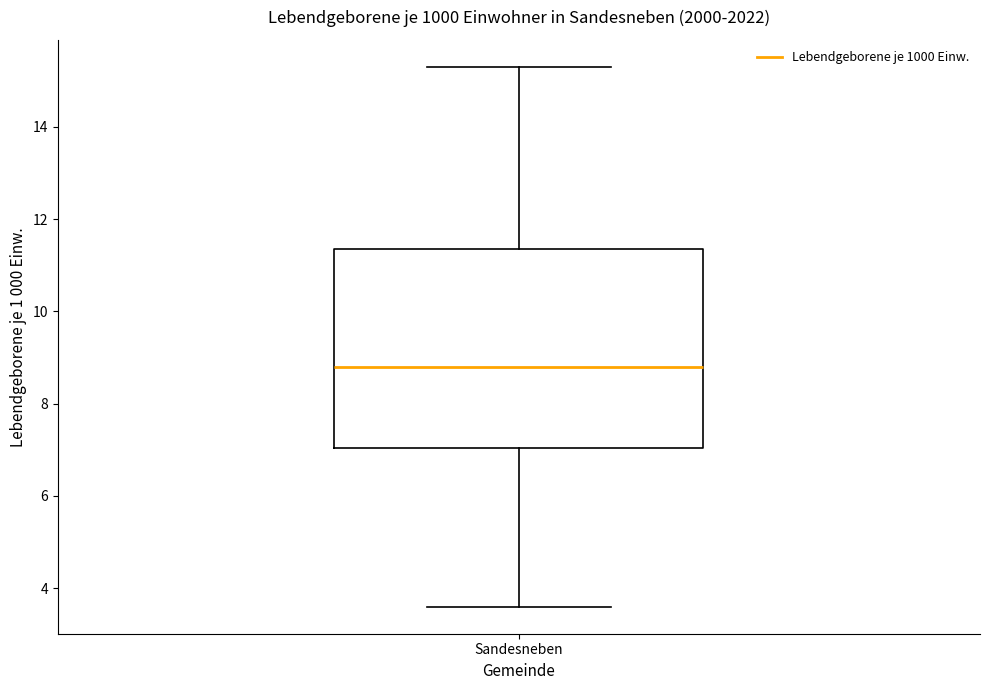

Transcribe this box plot: give where the median line is, the range the box spans, and where the two whiskers end, as read against the y-axis. The values are not printed on the chart, so give them approximately, as read against the axis.

median 8.8, box 7.0 to 11.4, whiskers 3.6 to 15.4